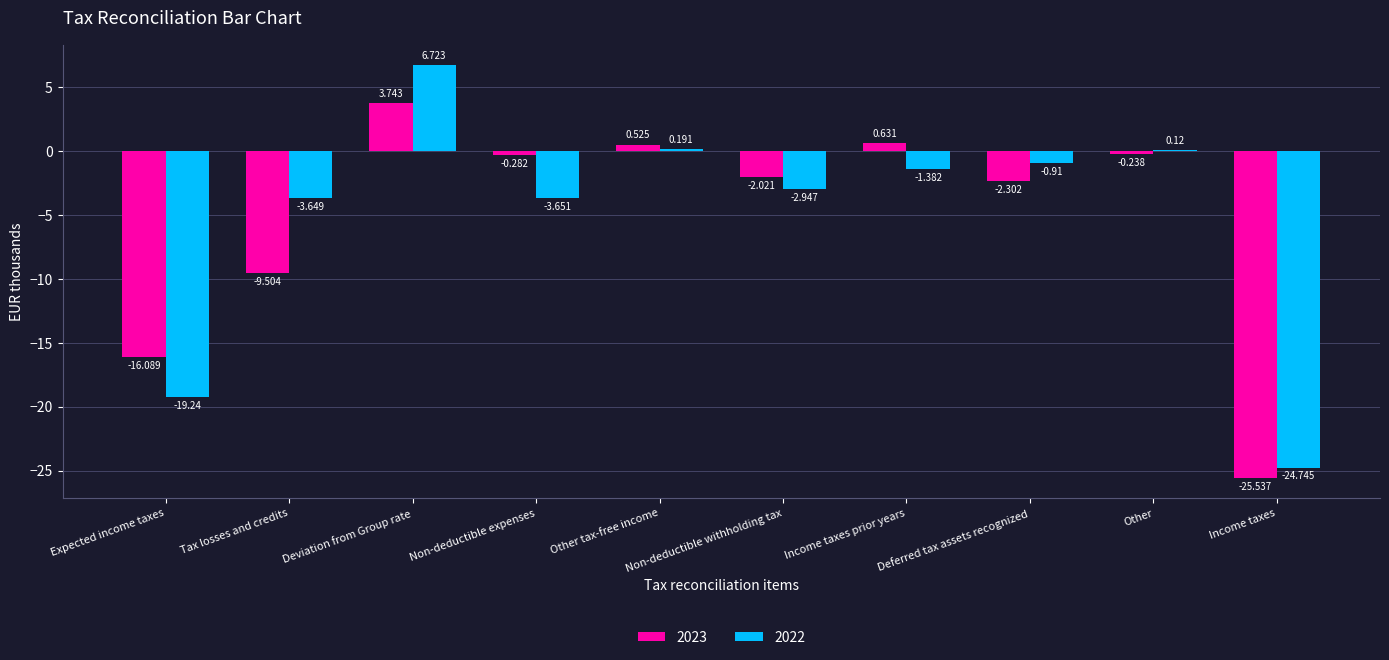

The 2022 series shows 6.7 at Deviation from Group rate. True or false?

True